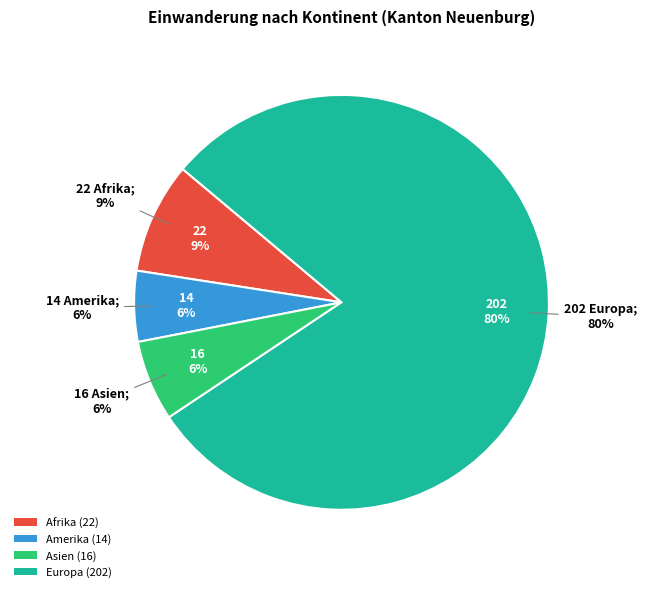

Is it true that Europa is 87% of the pie?

False